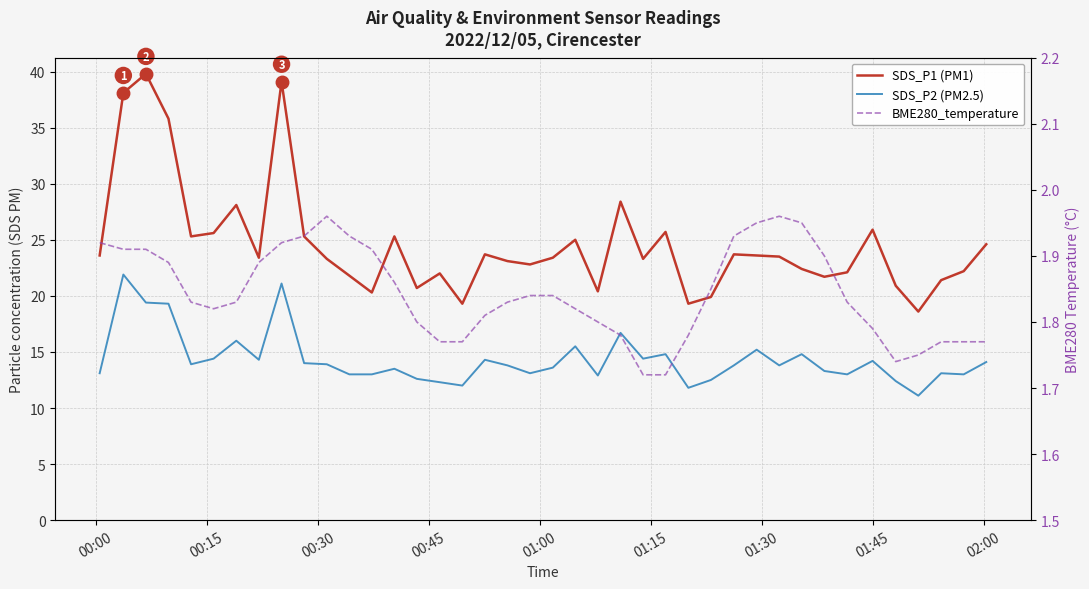

What are all the series names shown in the legend?

SDS_P1, SDS_P2, BME280_temperature